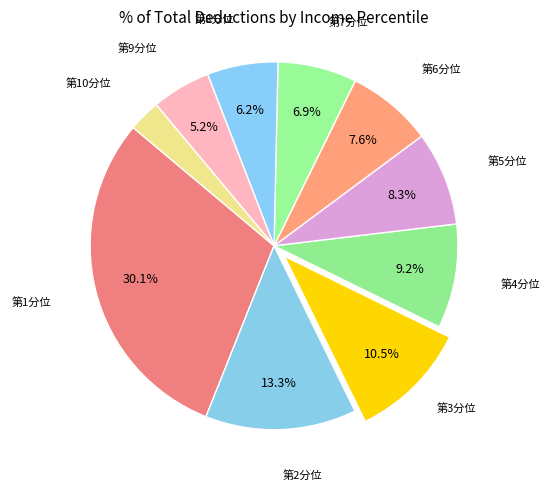

How many slices are in this pie chart?

10